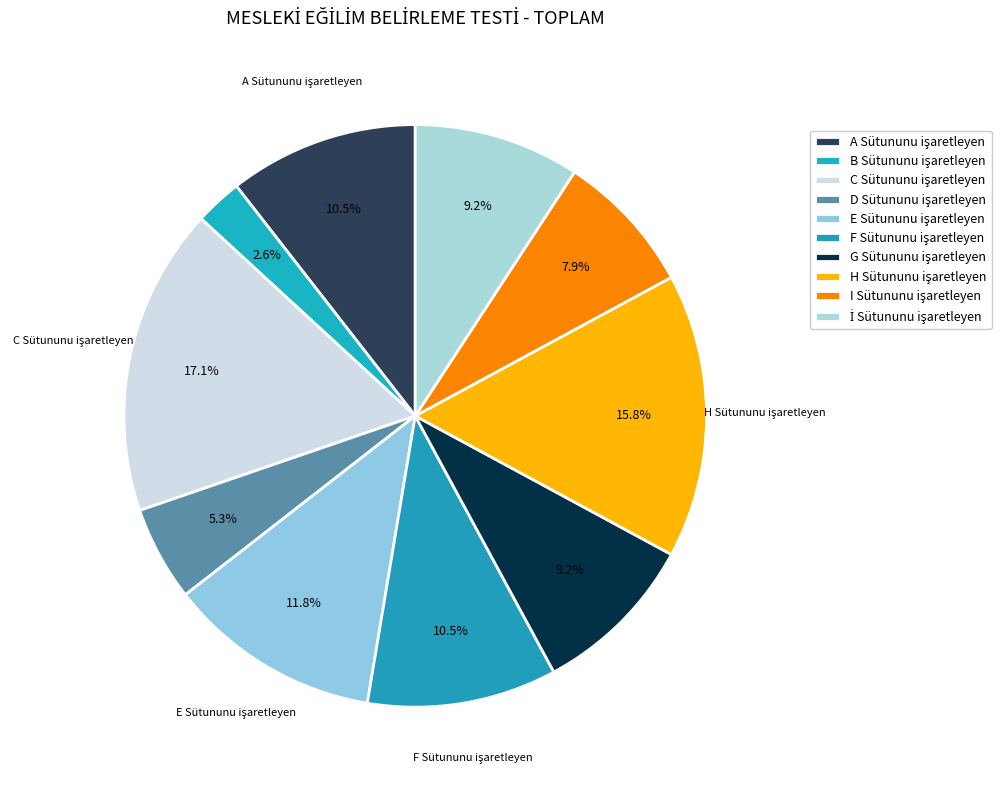

Combined, what portion of the pie is D Sütununu işaretleyen and B Sütununu işaretleyen?

7.9%